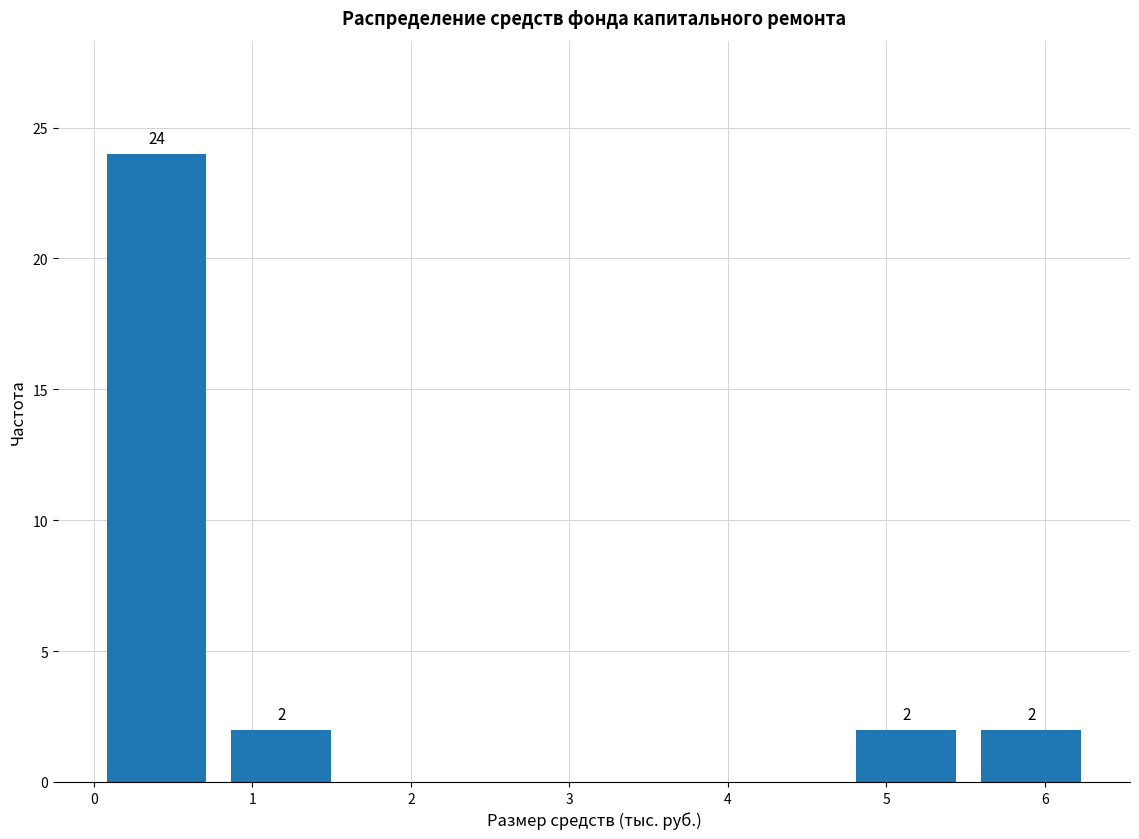

Which range on the x-axis has the tallest bar?

0.0 to 0.8